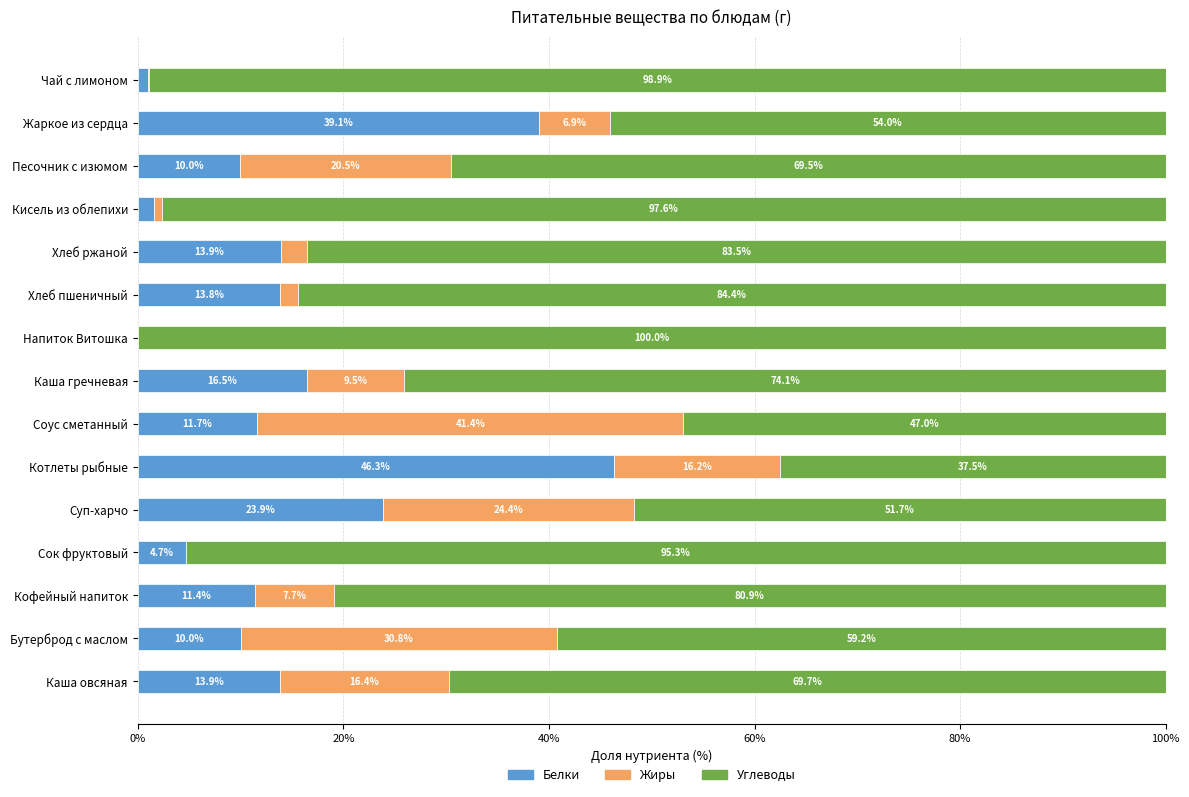

Count the number of categories in the chart.

15